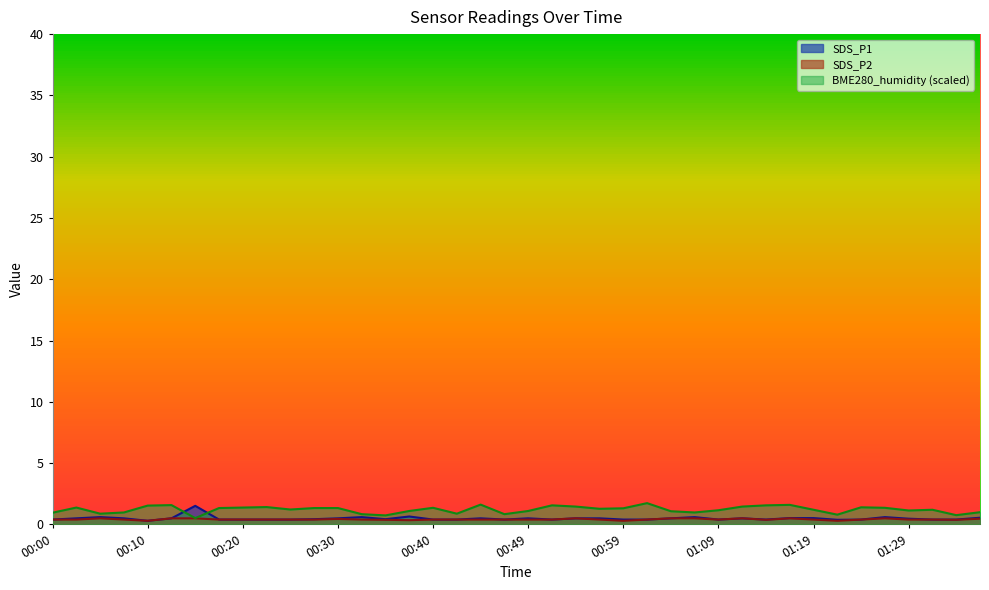

The SDS_P1 series shows 0.4 at 01:02. True or false?

True